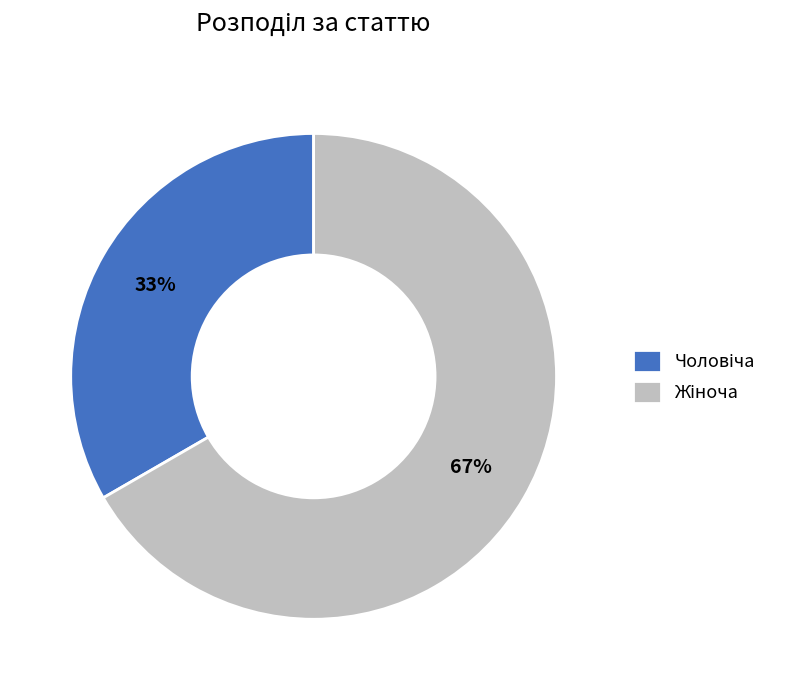

To the nearest percent, what is the average slice percentage?

50%